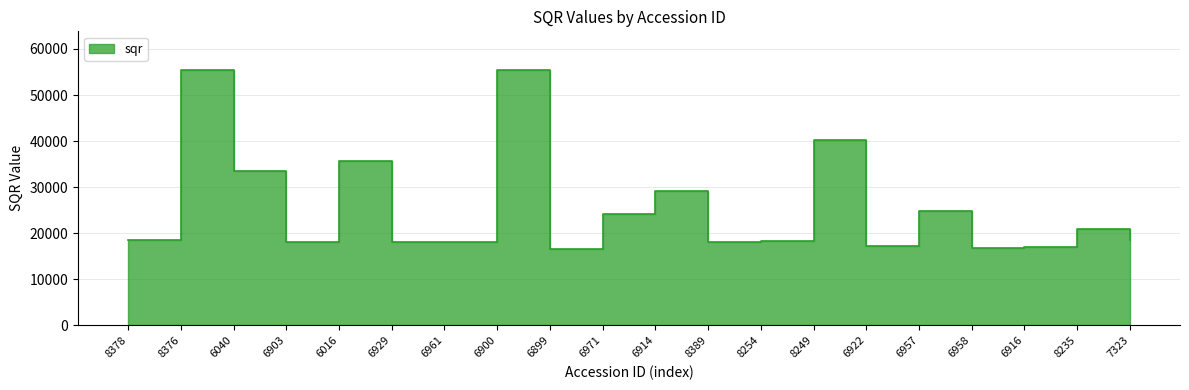

Rank the categories by value from lowest to highest.

6899, 6958, 6916, 6922, 6903, 6961, 8389, 6929, 8254, 8378, 7323, 8235, 6971, 6957, 6914, 6040, 6016, 8249, 8376, 6900